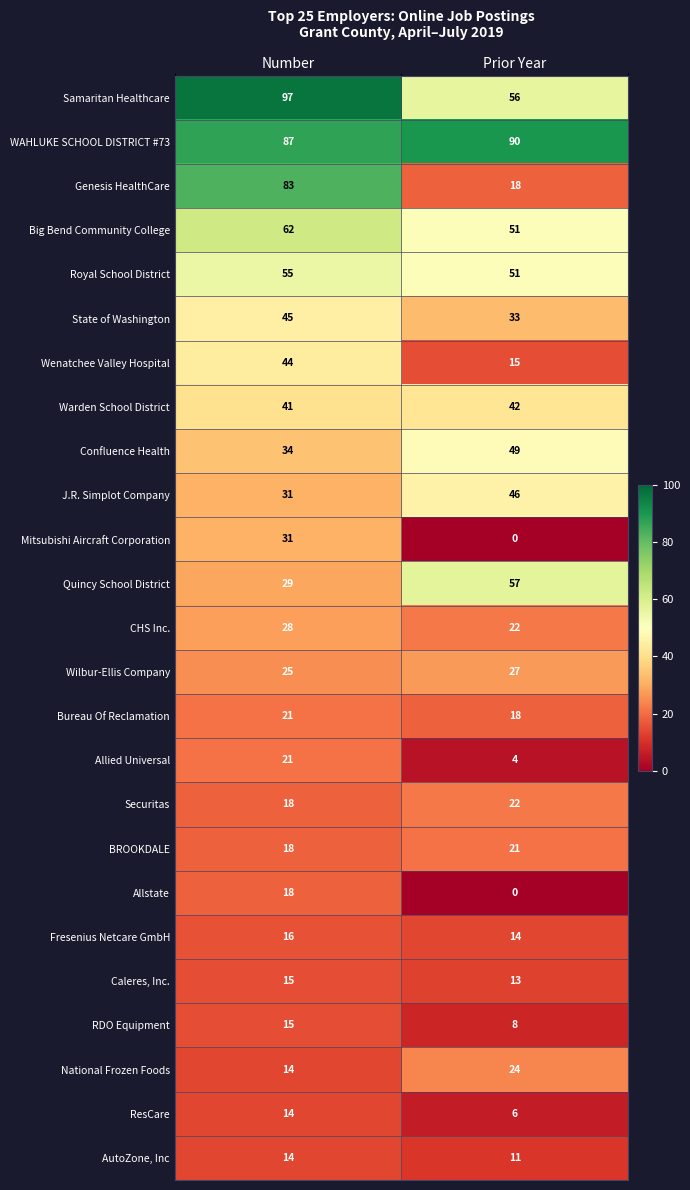

The Bureau Of Reclamation series shows 18 at Prior Year. True or false?

True